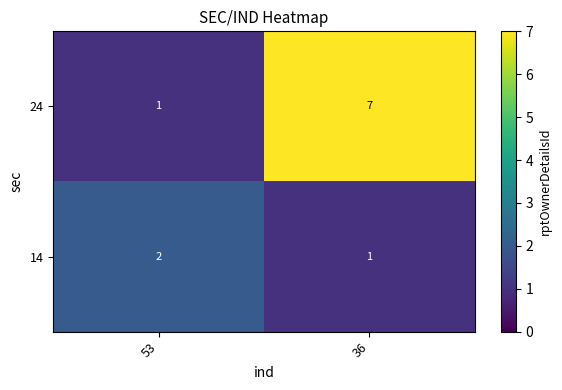

Which series has the largest total across all categories?

24